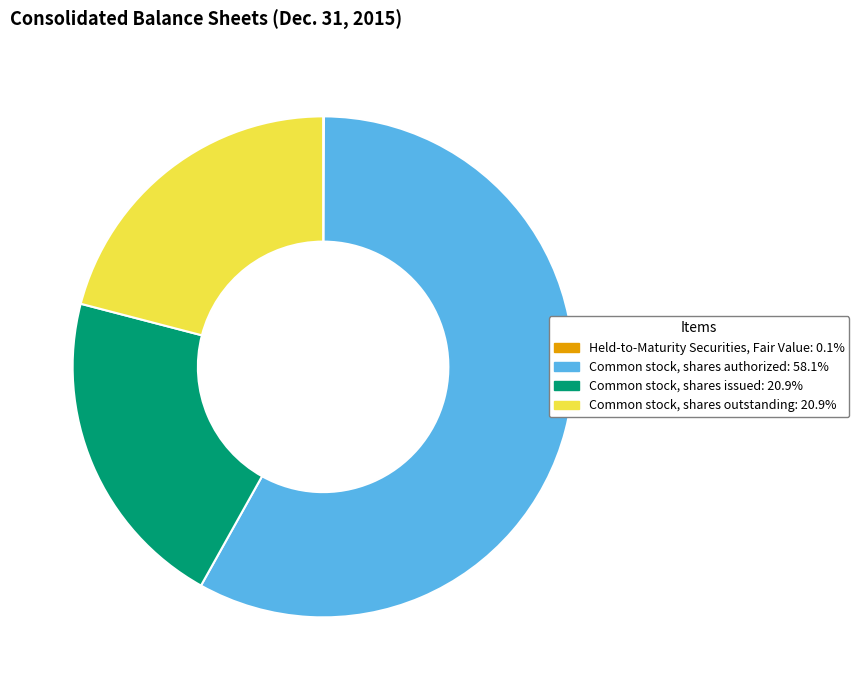

Is there any slice that represents more than half of the pie?

Yes